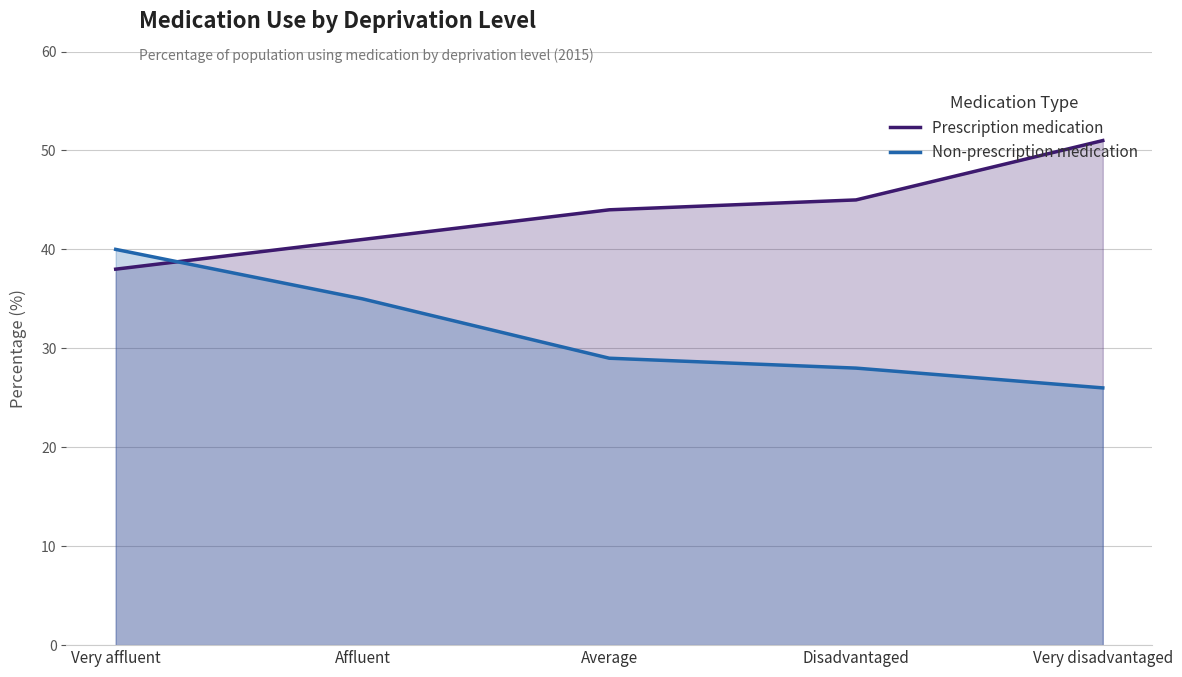

Which category has the lowest value across all series?

Very disadvantaged